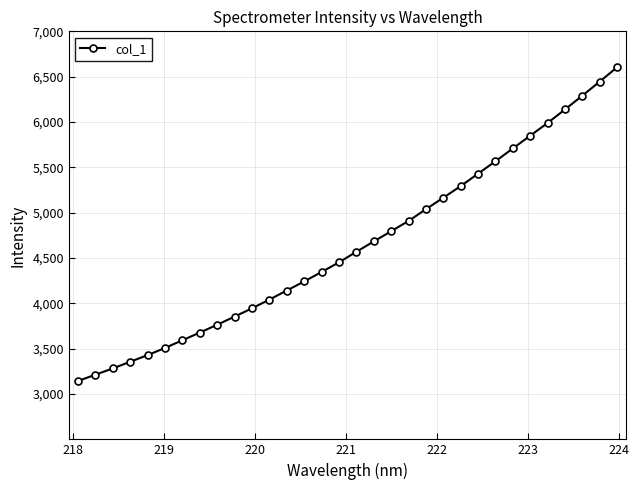

What is the difference between the second highest and second lowest values?

3231.8